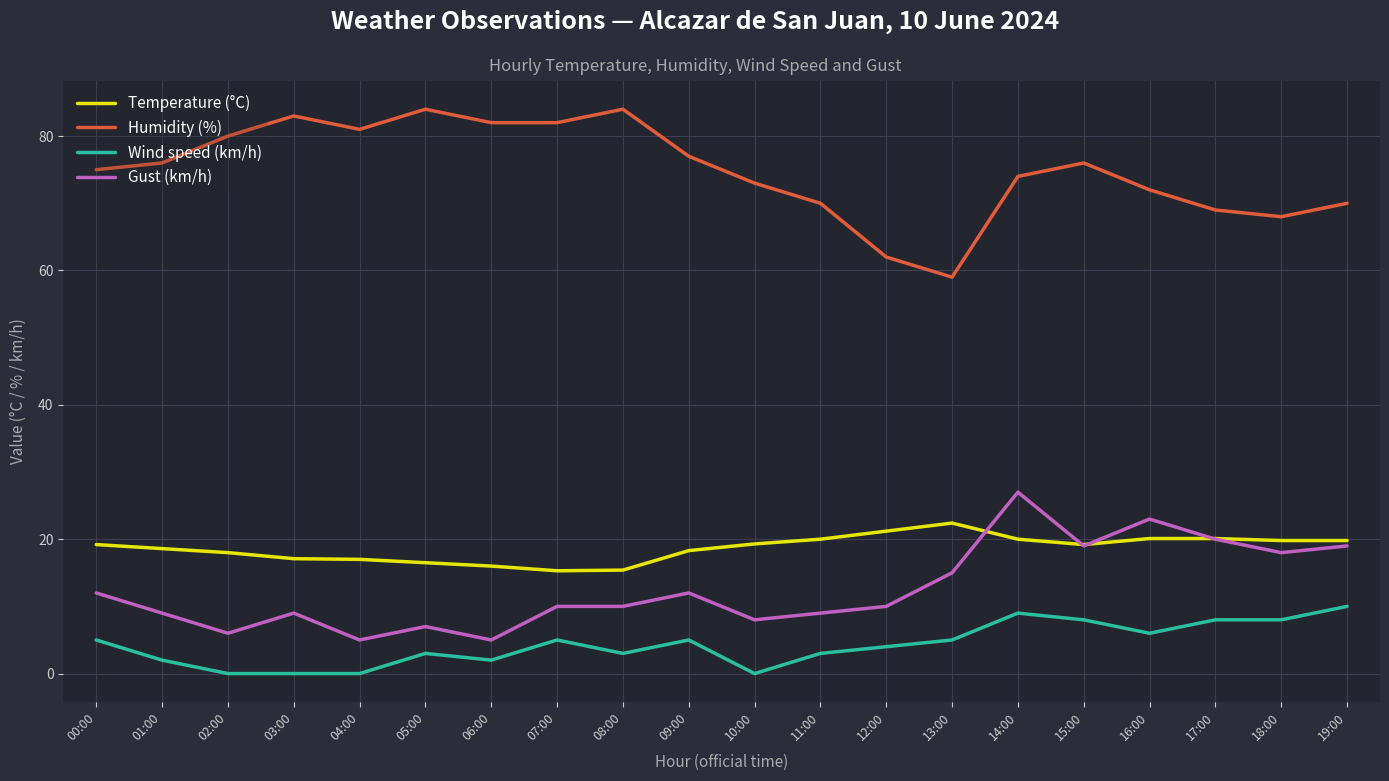

How many lines are shown in the chart?

4